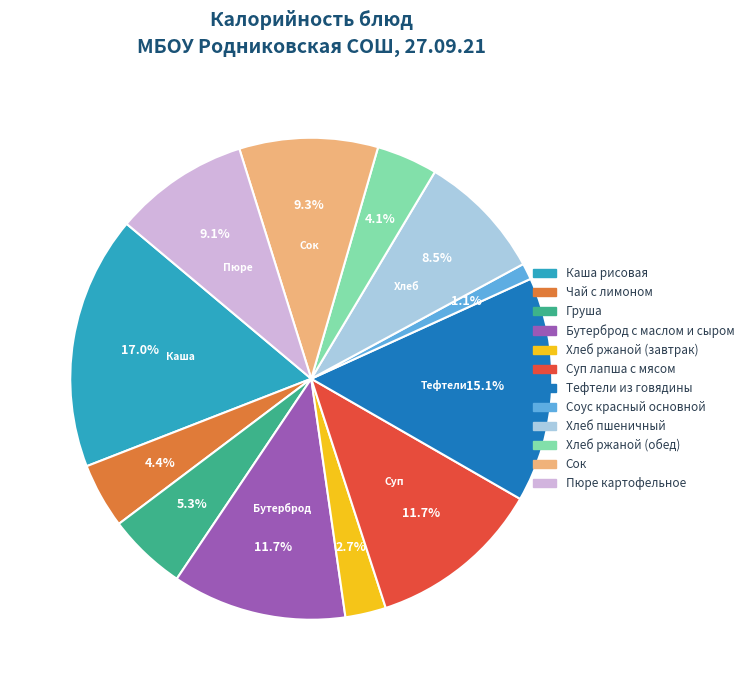

To the nearest percent, what is the difference between the Сок and Груша slice percentages?

4%